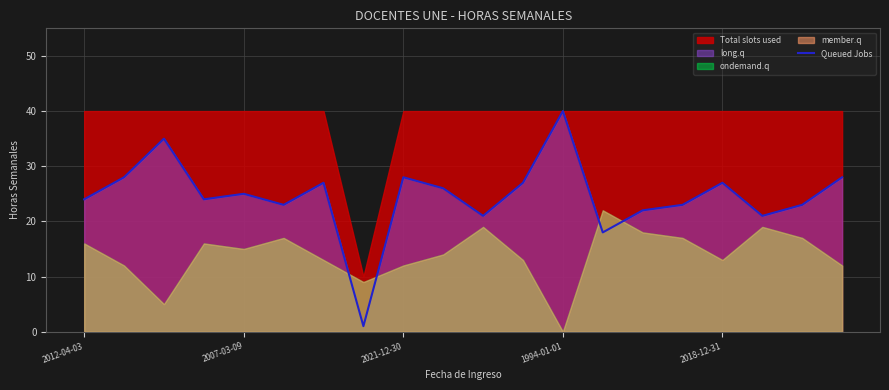

Is it true that Queued Jobs equals 46 at 2021-12-30?

False